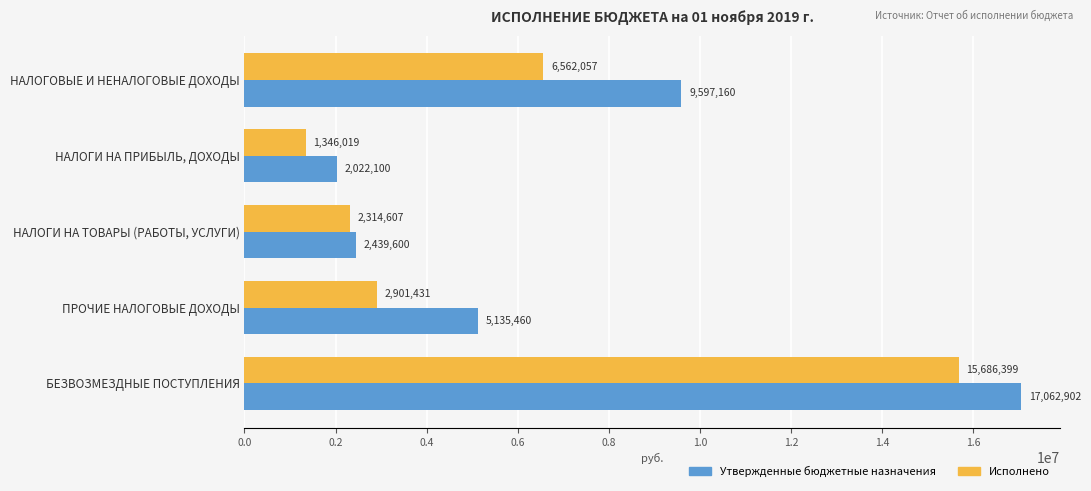

What are all the series names shown in the legend?

Утвержденные бюджетные назначения, Исполнено